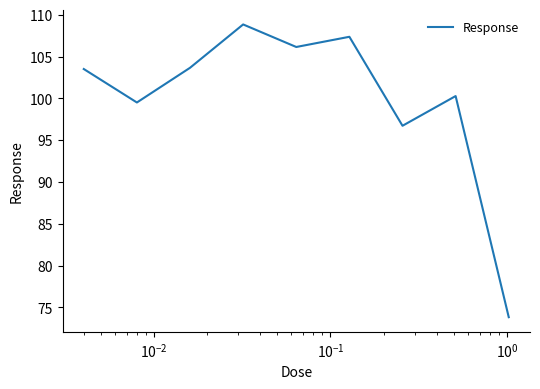

What is the difference between the maximum and second lowest values?

12.1